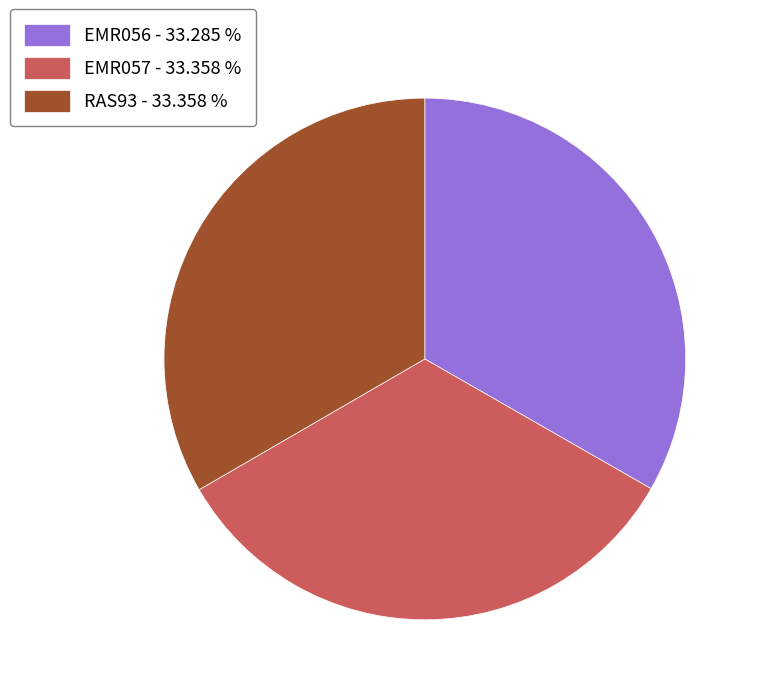

Is there any slice that represents more than half of the pie?

No